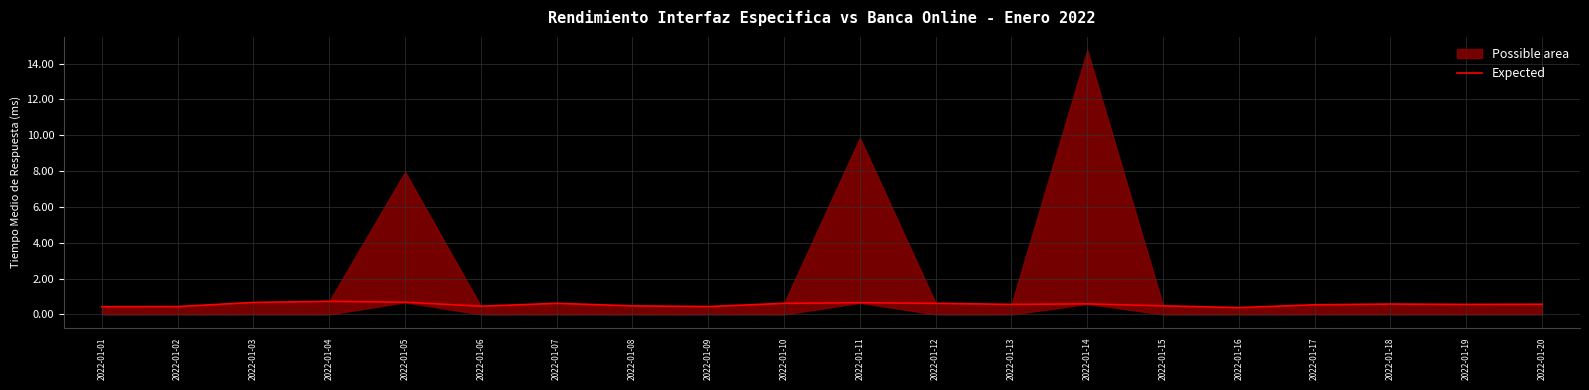

How many interior local peaks (higher than both neighbors) does the data have?

5